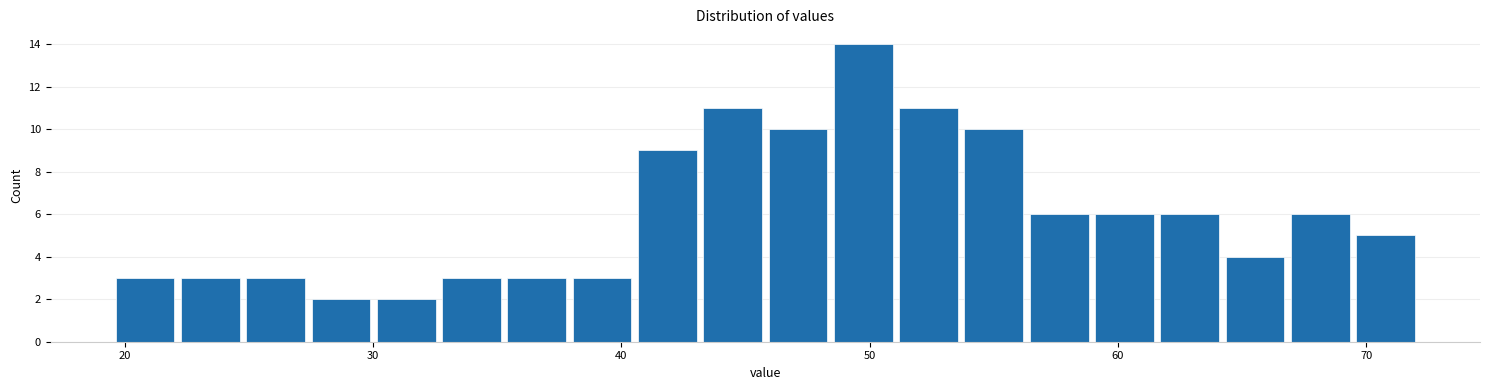

Around what value on the x-axis is the tallest bar? Give the approximate position of its centre, as read against the axis.

50